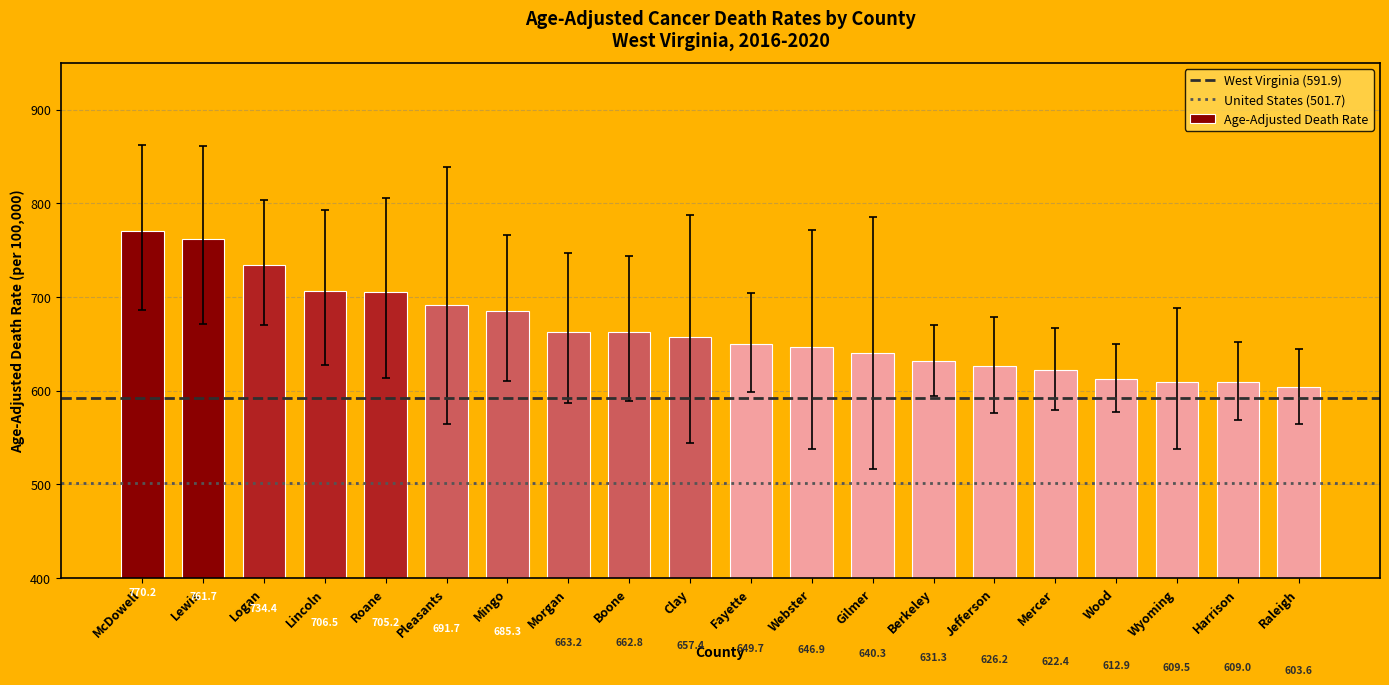

Reading left to right, transcribe all the data shown in this chart.

770.2	761.7	734.4	706.5	705.2	691.7	685.3	663.2	662.8	657.4	649.7	646.9	640.3	631.3	626.2	622.4	612.9	609.5	609.0	603.6